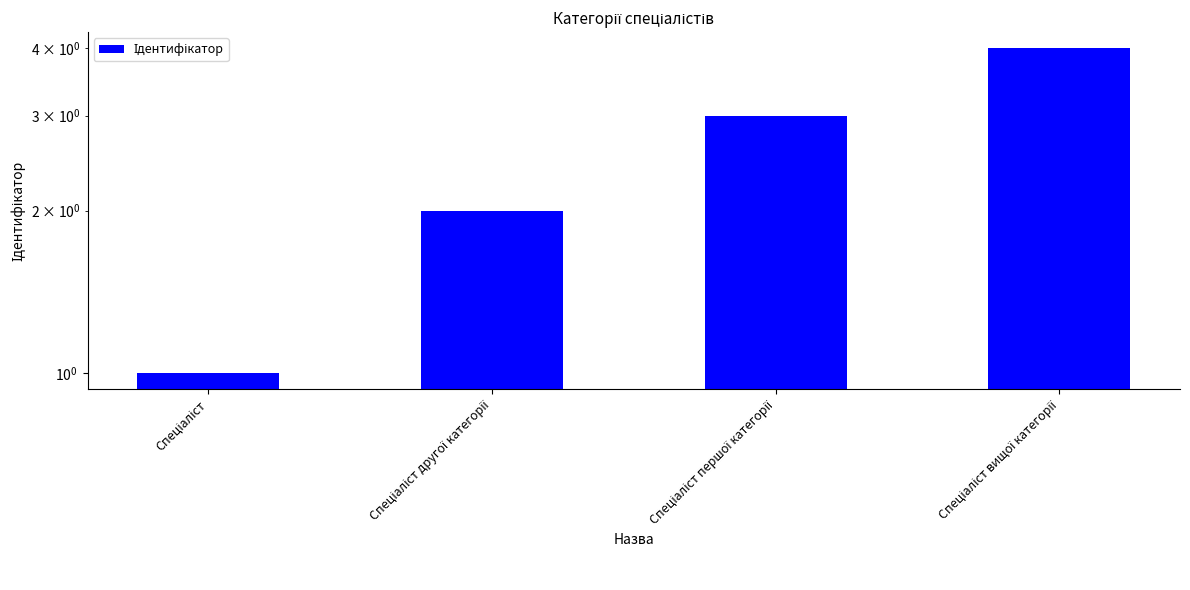

List the labels in order of value, largest first.

Спеціаліст вищої категорії, Спеціаліст першої категорії, Спеціаліст другої категорії, Спеціаліст